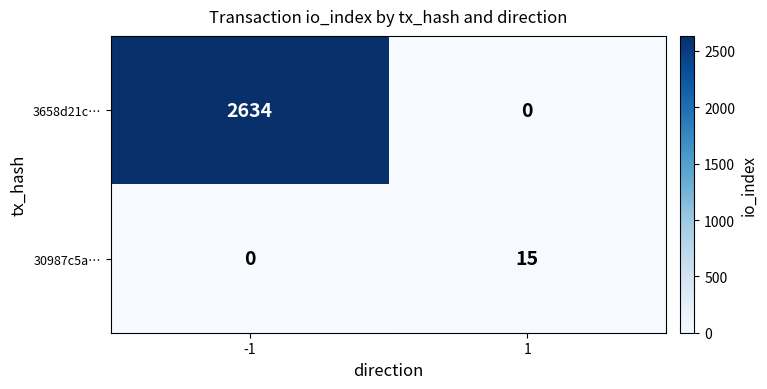

Reading left to right, transcribe all the data shown in this chart.

3658d21c…: -1=2634	1=0
30987c5a…: -1=0	1=15